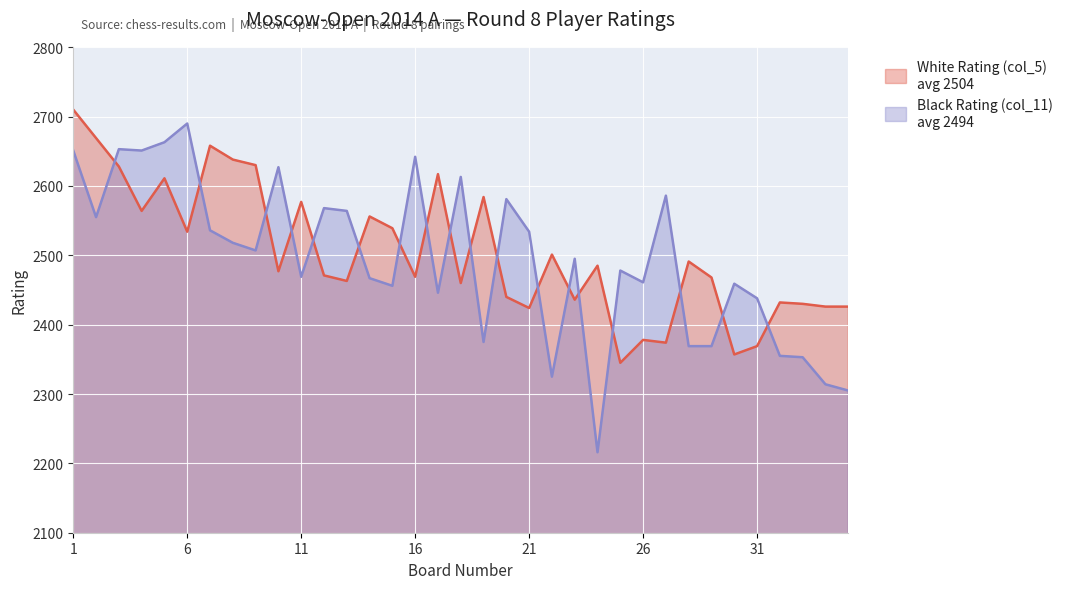

True or false: Black Rating (col_11) and White Rating (col_5) intersect in this chart.

True